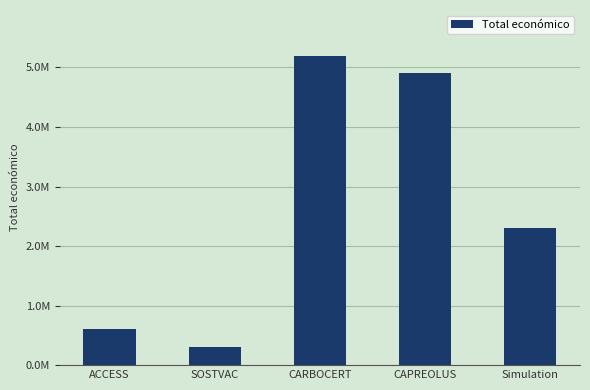

At which label is the value closest to 2749404?

Simulation